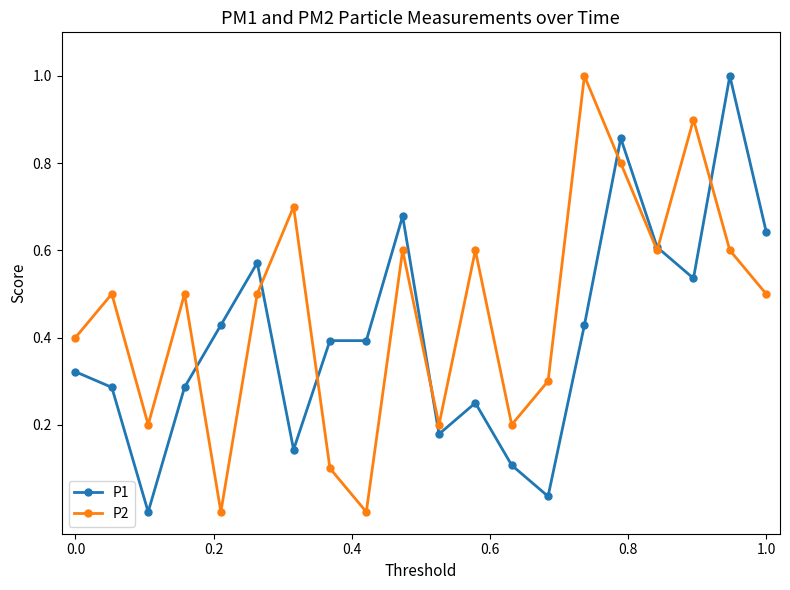

Rank the series by their average value, from lowest to highest.

P1, P2